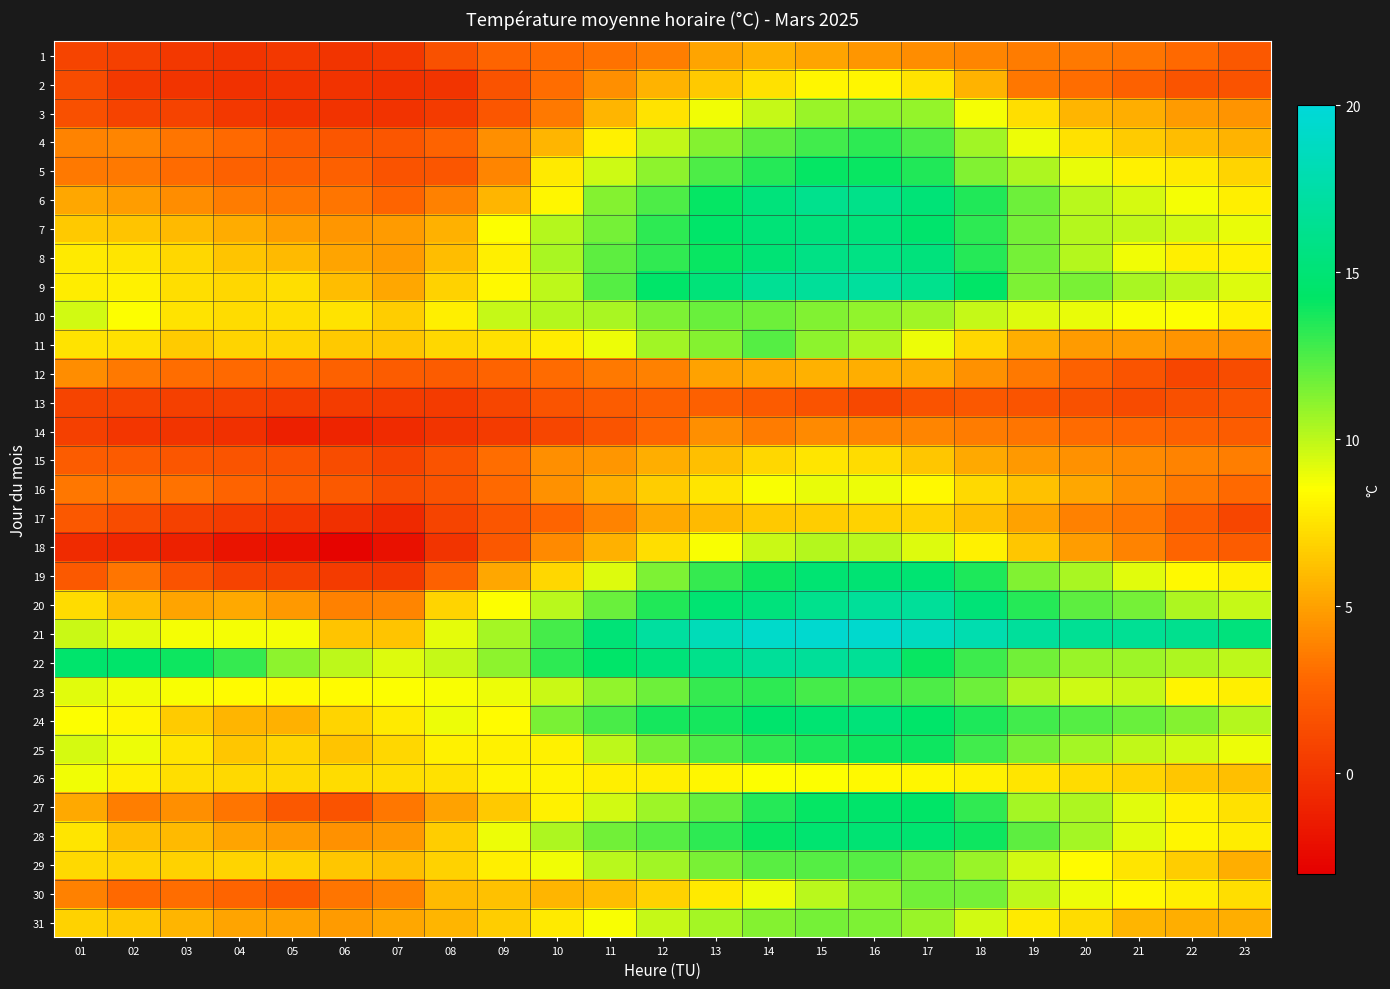

What is the difference between the highest and lowest values at 03?

15.0